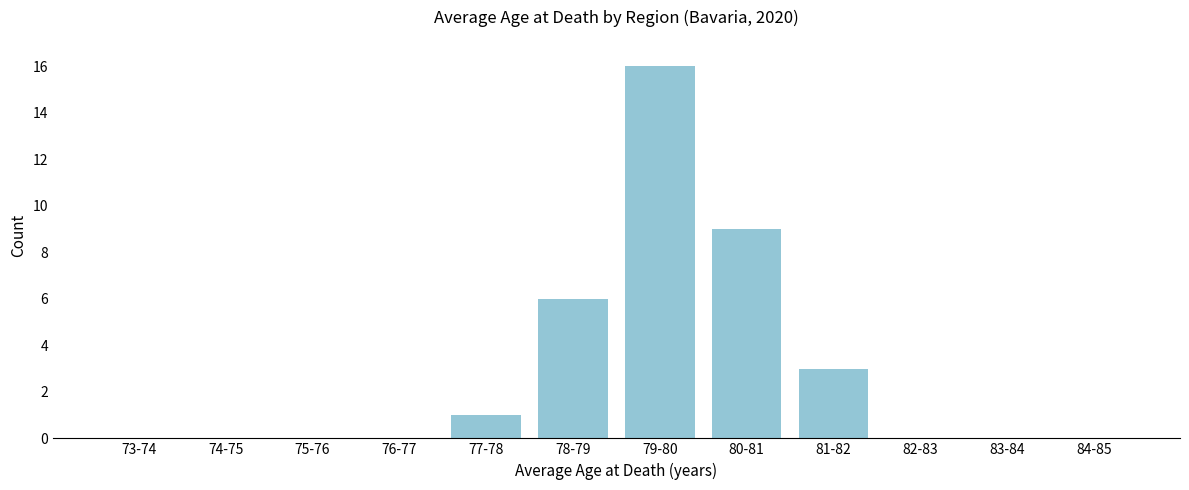

Reading left to right, extract all data points from this chart.

73-74=0	74-75=0	75-76=0	76-77=0	77-78=1	78-79=6	79-80=16	80-81=9	81-82=3	82-83=0	83-84=0	84-85=0